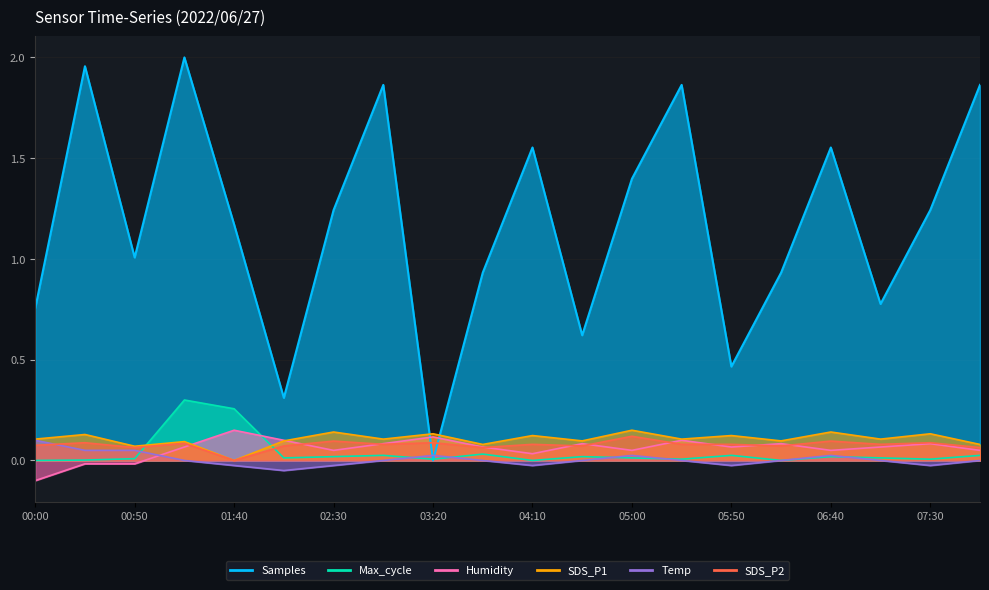

Between which two adjacent categories do SDS_P2 and Humidity first intersect?

01:15 and 01:40